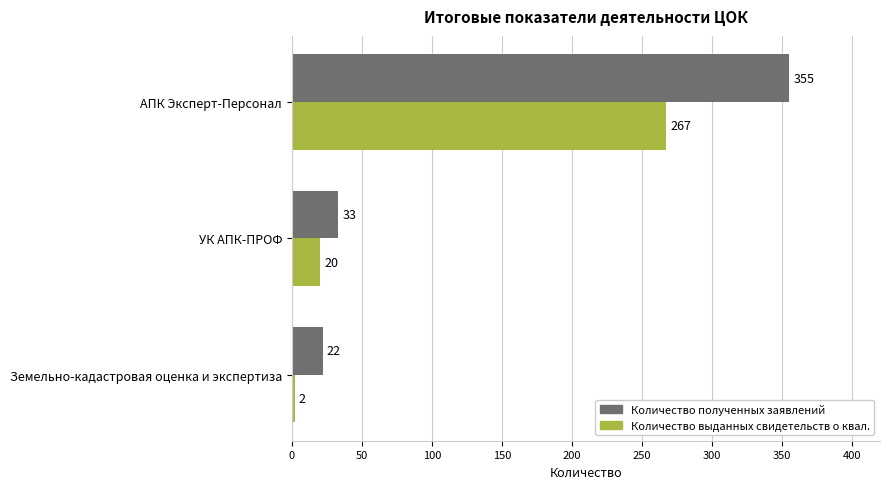

Which series has the widest spread of values?

Количество полученных заявлений